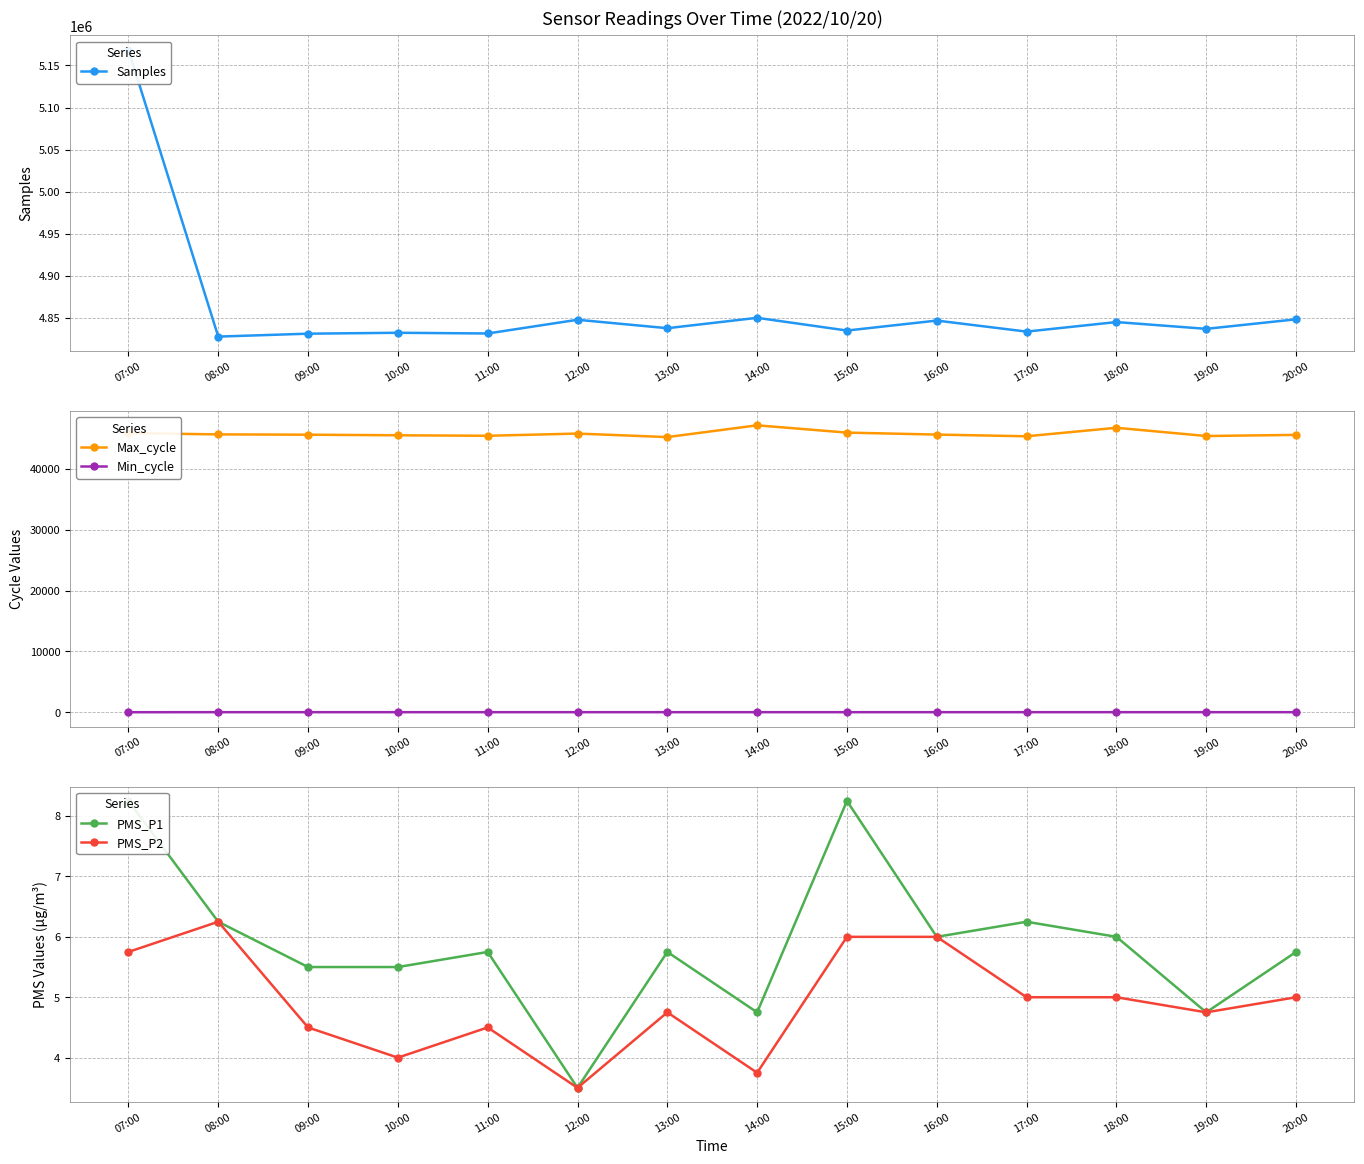

What is the total value across all series at 11:00?

4877094.2